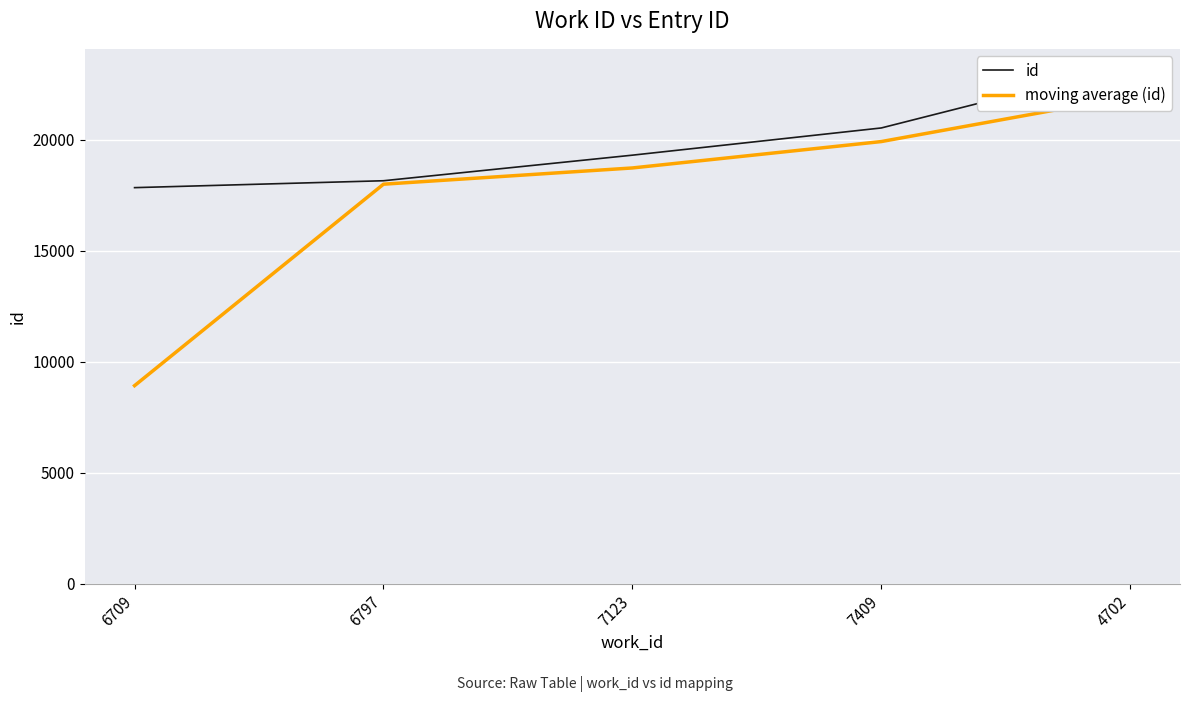

True or false: moving average (id) has more than 1 points higher than both neighbors.

False